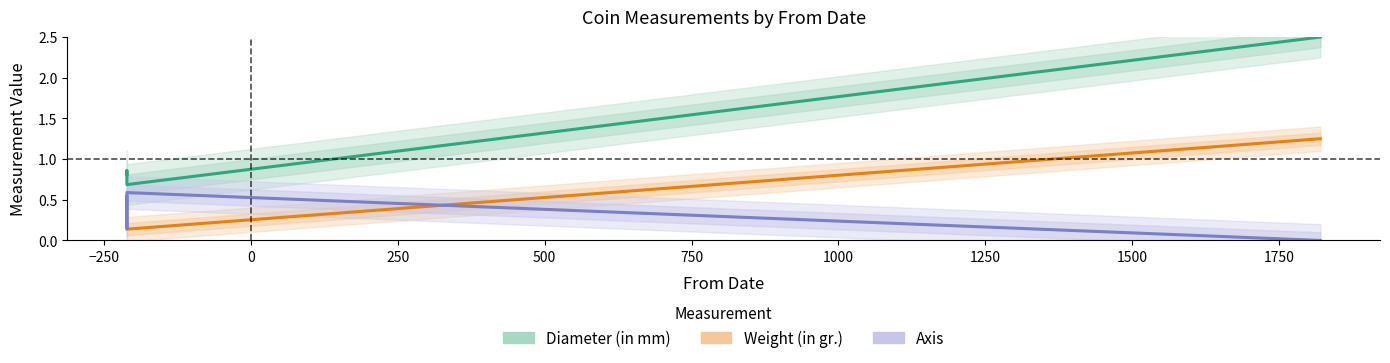

Reading right to left, transcribe all the data shown in this chart.

Diameter (in mm): 2.5	0.7	0.8	0.9	0.8
Weight (in gr.): 1.2	0.1	0.1	0.2	0.2
Axis: 0.0	0.6	0.5	0.1	0.5